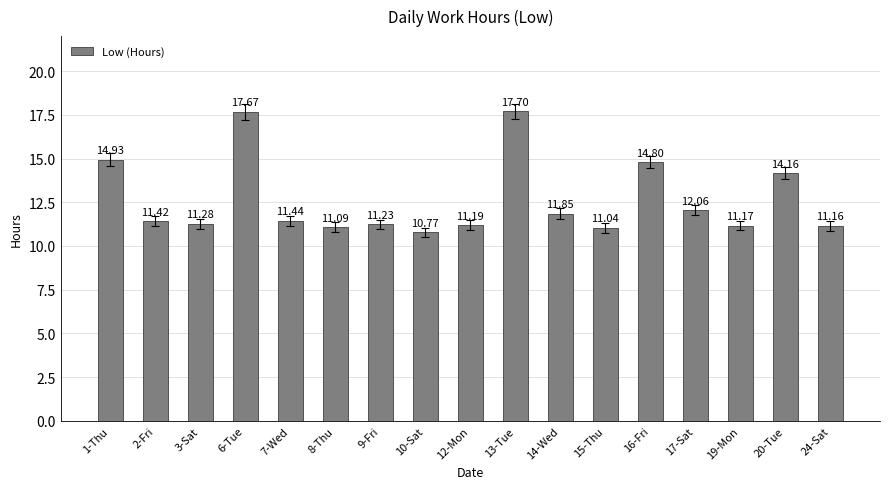

Is it true that the value at 16-Fri is 14.8?

True